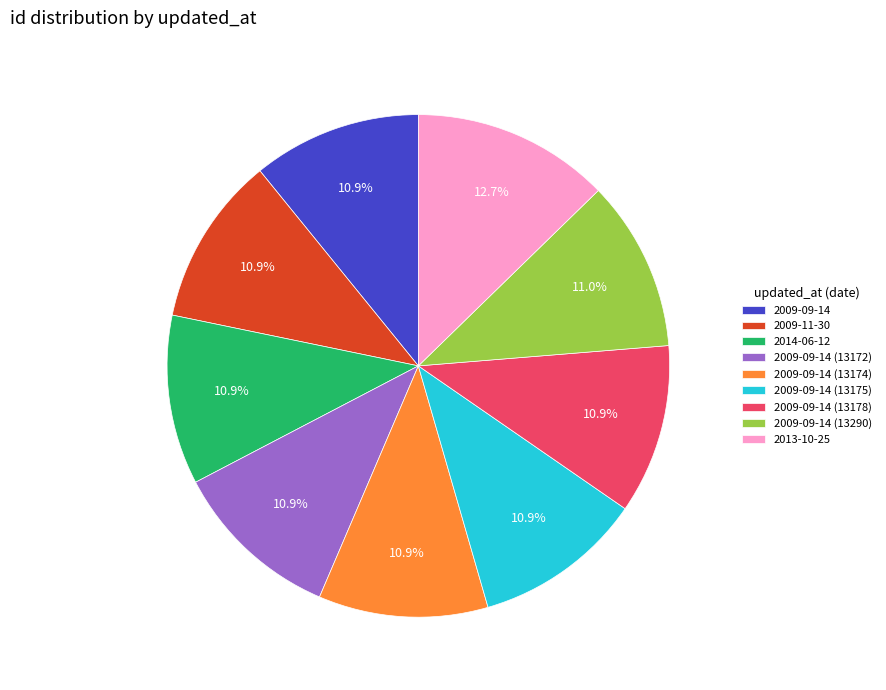

What percentage is the 2009-11-30 slice, to the nearest percent?

11%